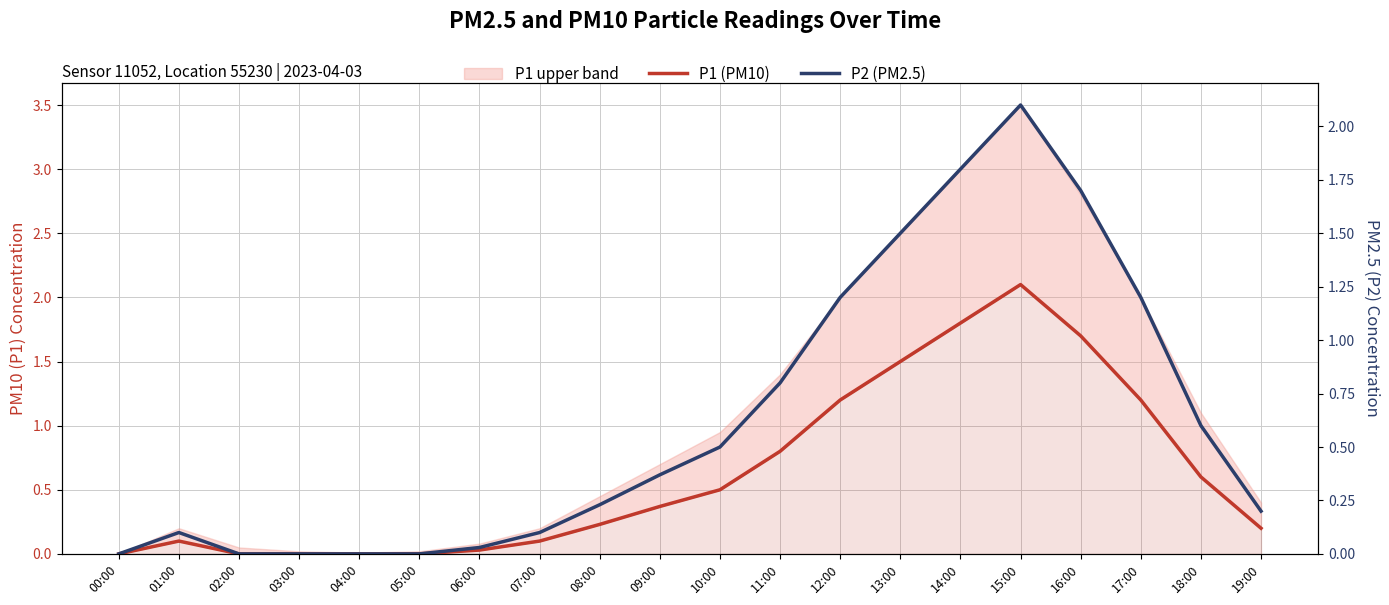

Rank the series by their maximum value, from highest to lowest.

P1 (PM10), P2 (PM2.5)